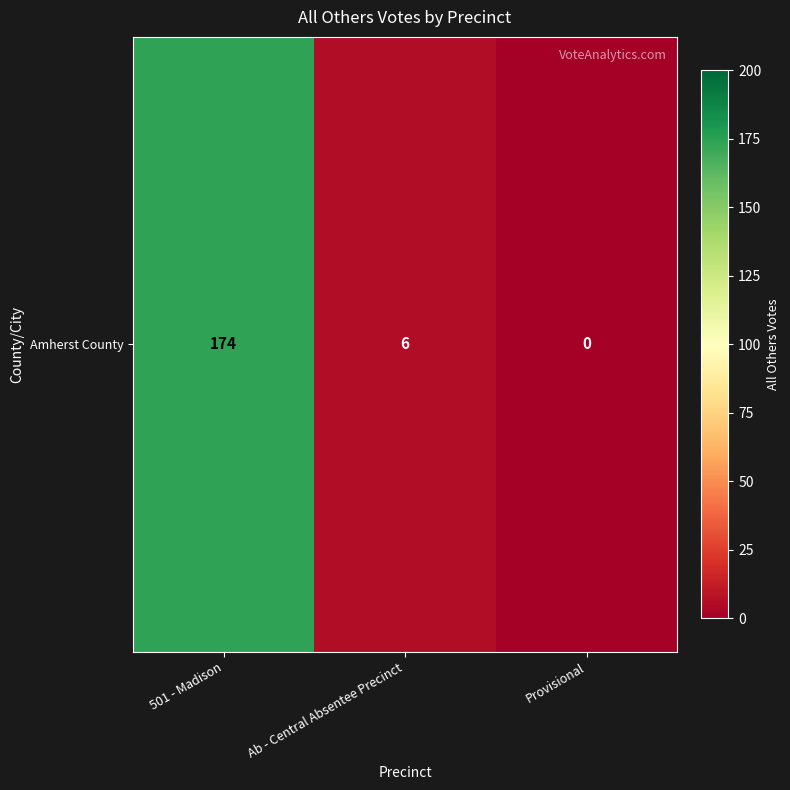

What is the sum of the values at Provisional and 501 - Madison?

174